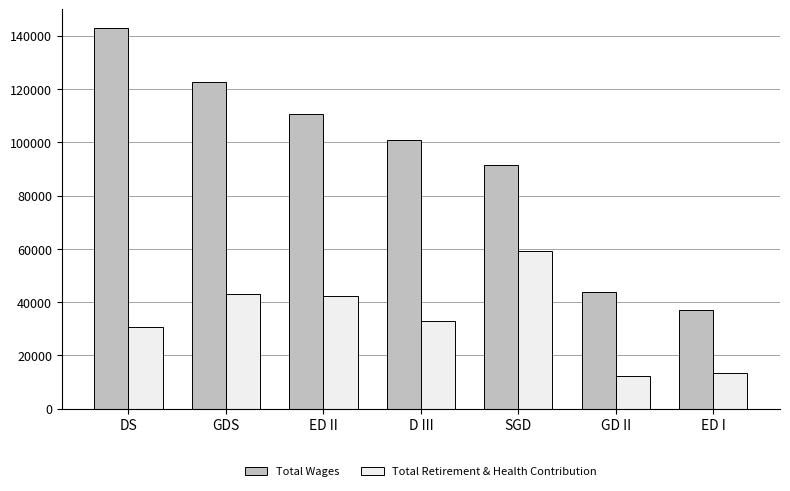

What position from the left is GDS?

2